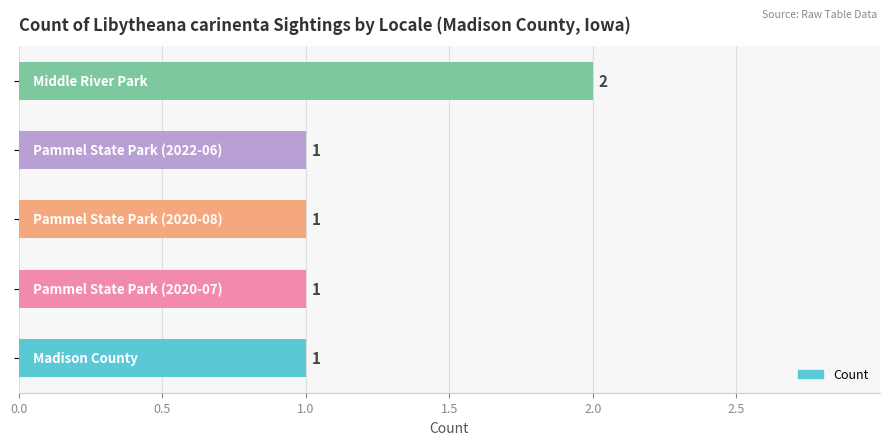

What is the sum of all values?

6